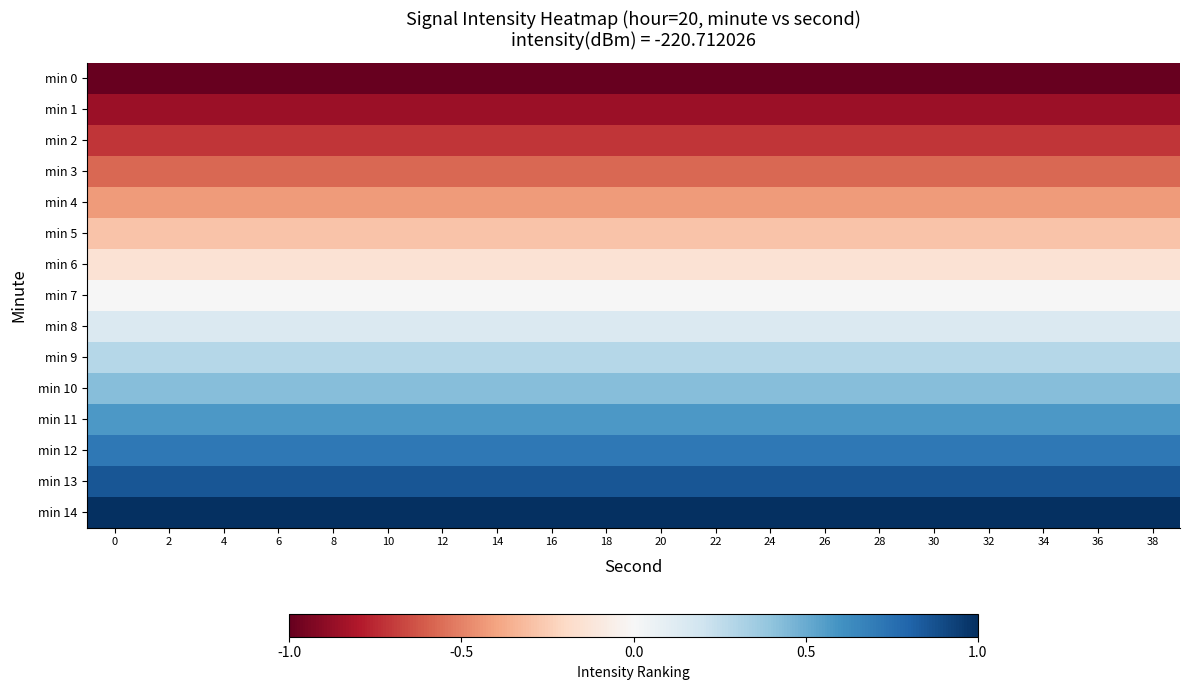

Which series changed the most between 4 and 16?

min 0